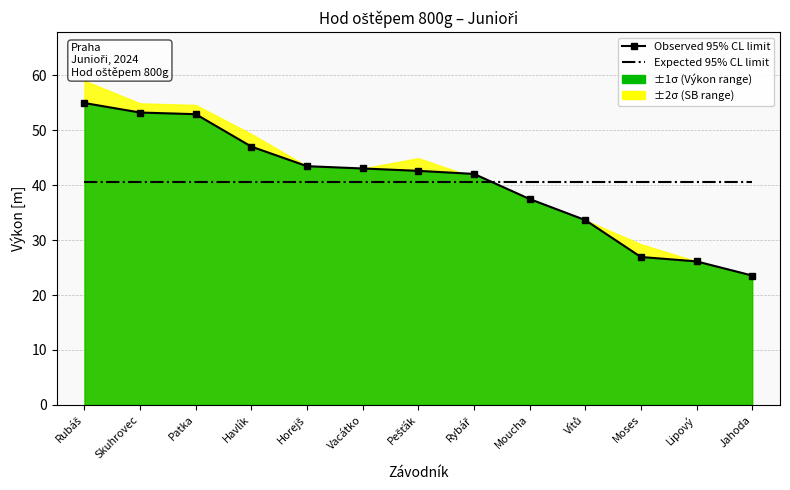

List the labels in order of Observed 95% CL limit value, smallest first.

Jahoda, Lipový, Moses, Vítů, Moucha, Rybář, Pešťák, Vacátko, Horejš, Havlík, Patka, Skuhrovec, Rubáš